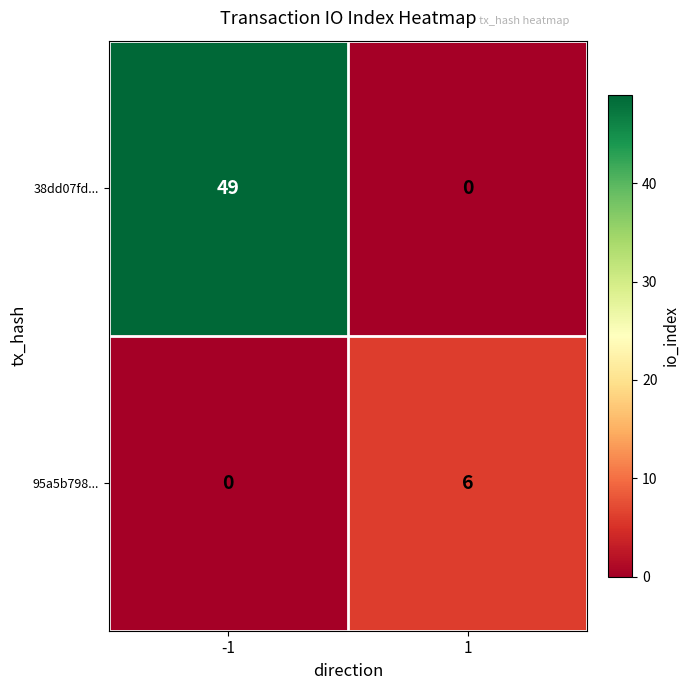

True or false: 38dd07fd... has a value of -23 at 1.

False